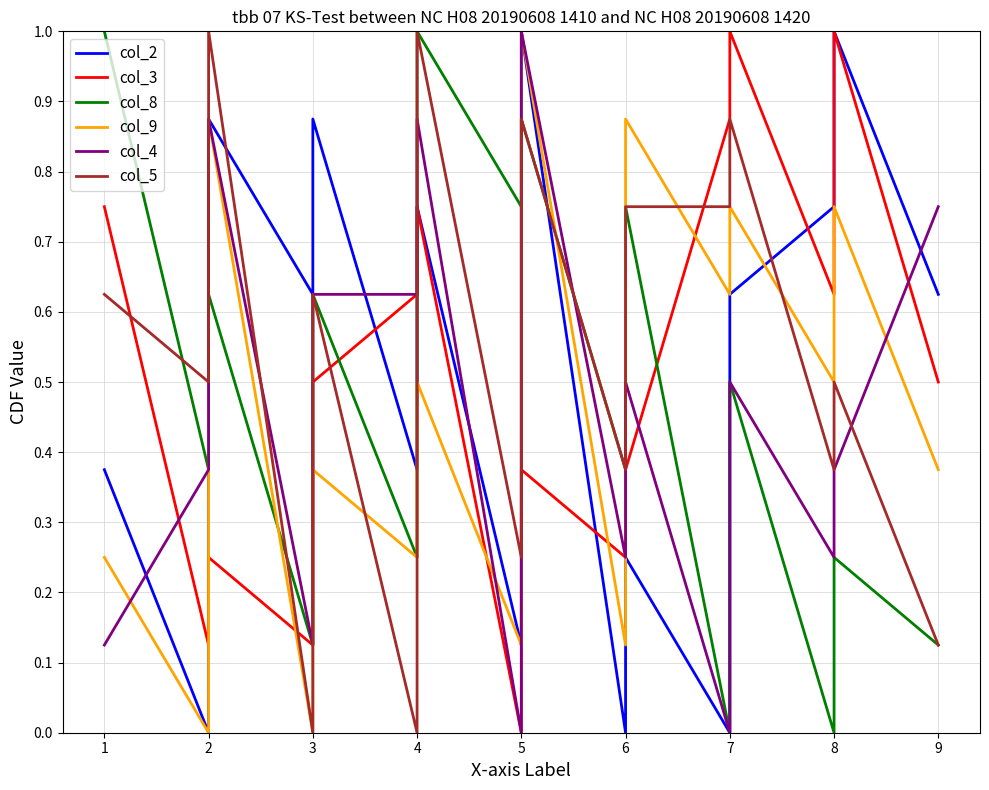

What is the sum of all col_4 values?

7.2